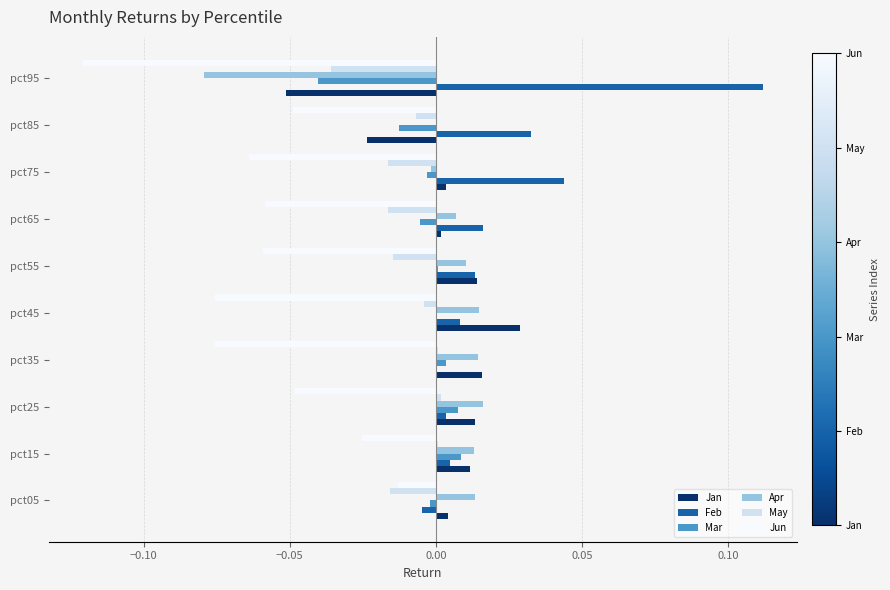

What are all the series names shown in the legend?

Jan, Feb, Mar, Apr, May, Jun